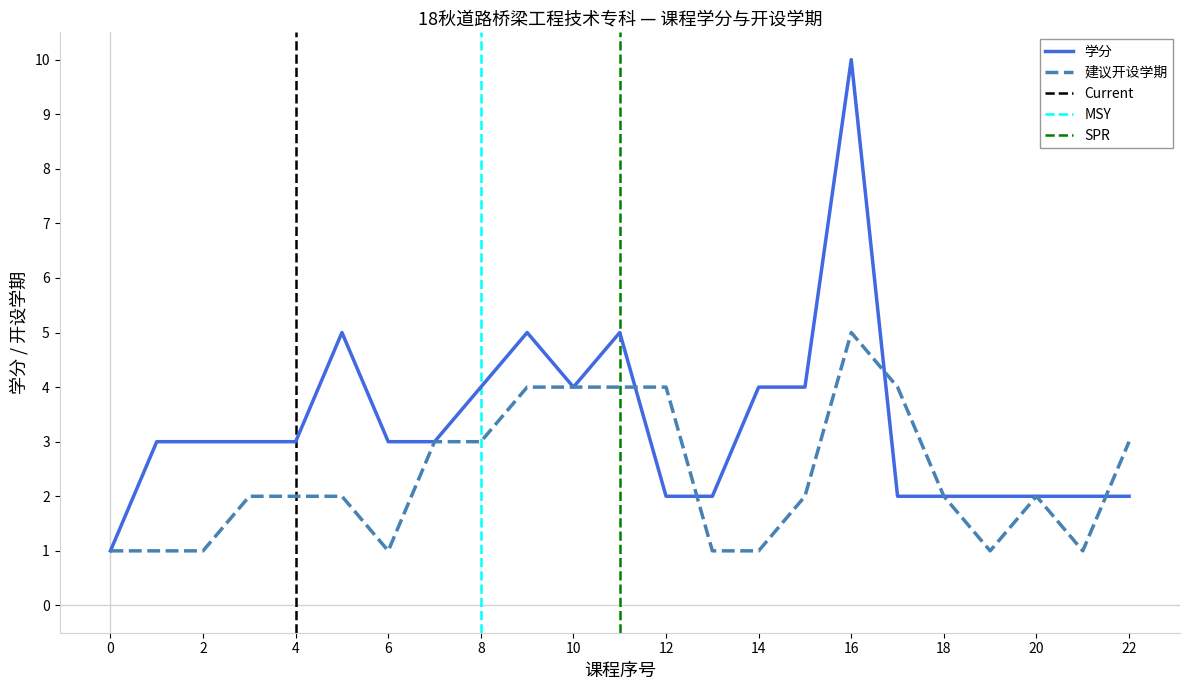

At how many categories does at least one series exceed 5?

1